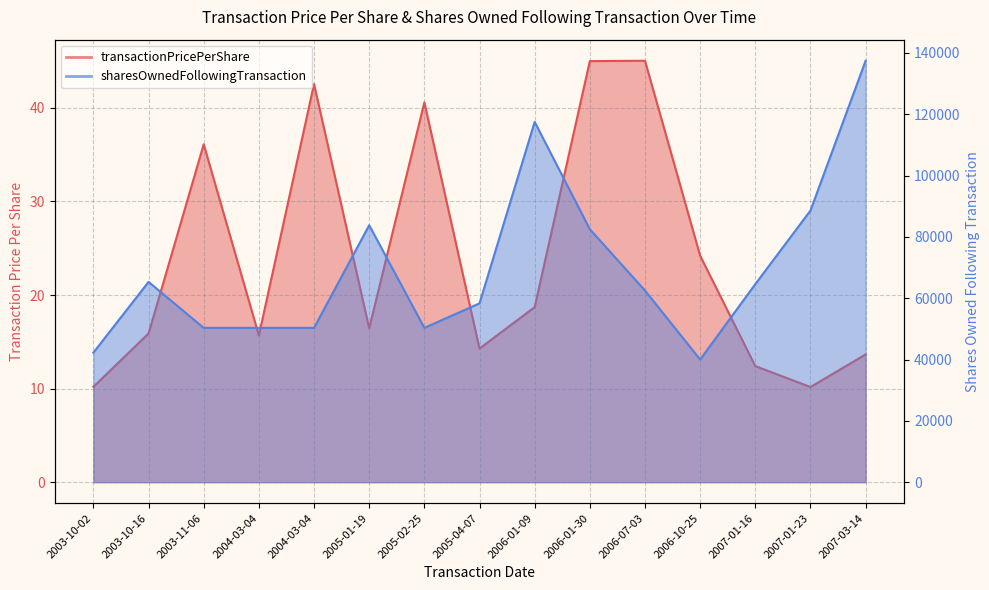

What is the difference between the maximum and minimum values in the sharesOwnedFollowingTransaction series?

97461.0